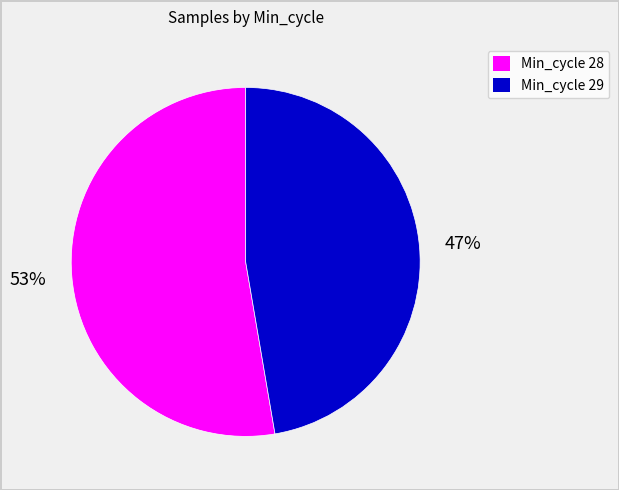

Is there a majority slice in this chart?

Yes